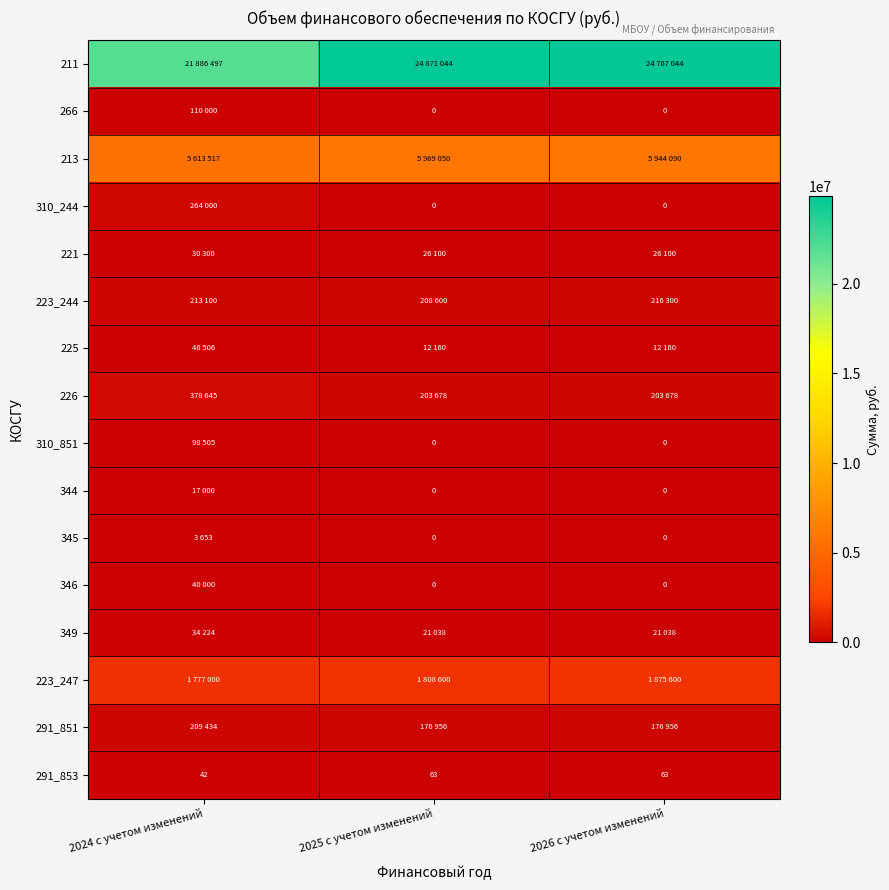

Which series has the largest total across all categories?

211